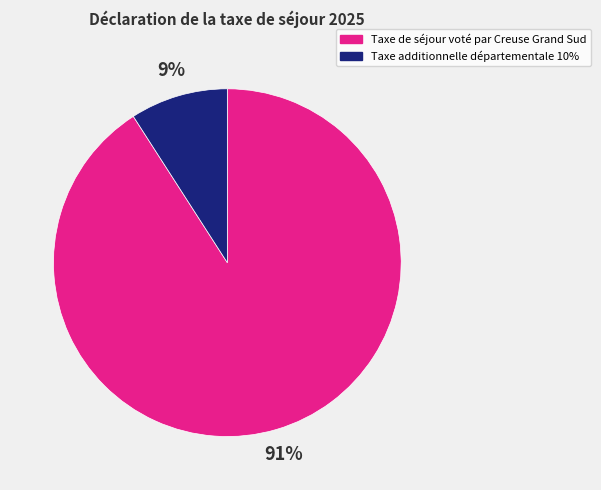

Which category has the biggest portion of the pie?

Taxe de séjour voté par Creuse Grand Sud